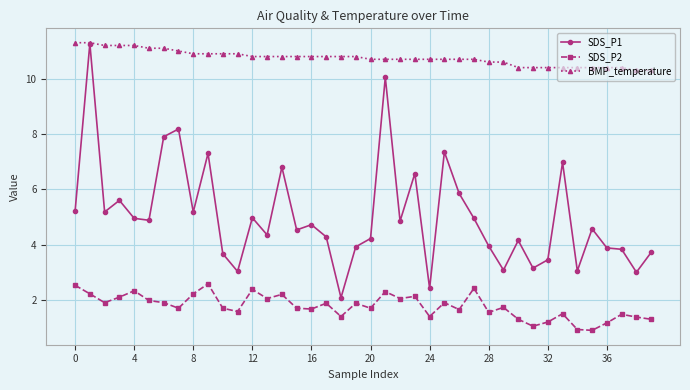

At how many categories does at least one series exceed 1?

40